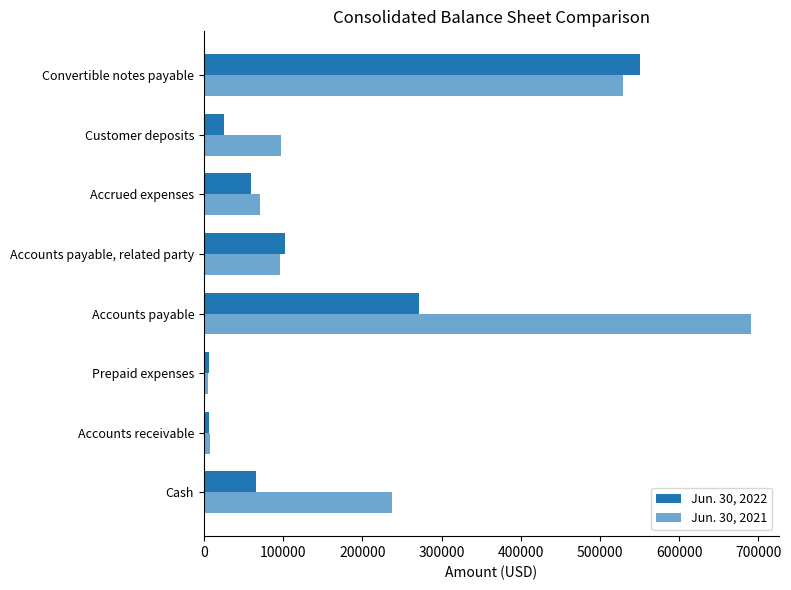

How many data points does each series have?

8